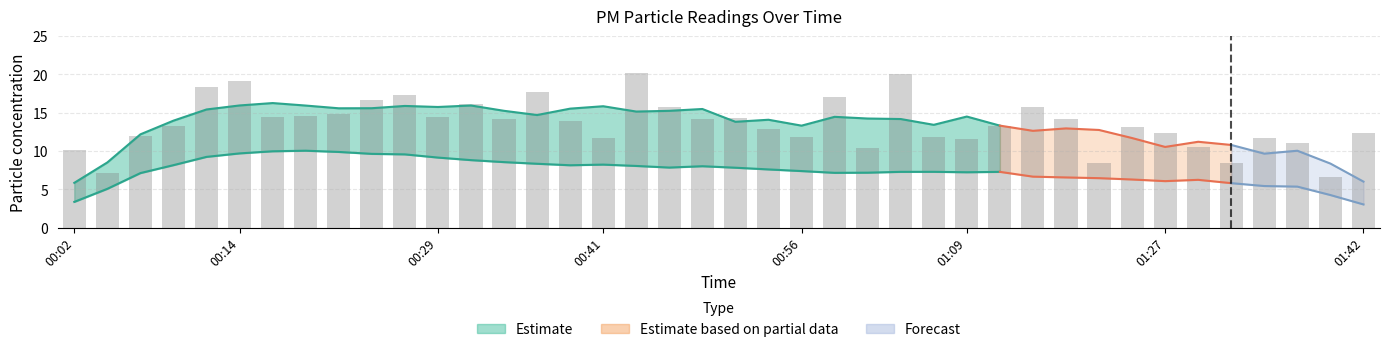

What is the change in value from 00:09 to 00:41?

-1.6